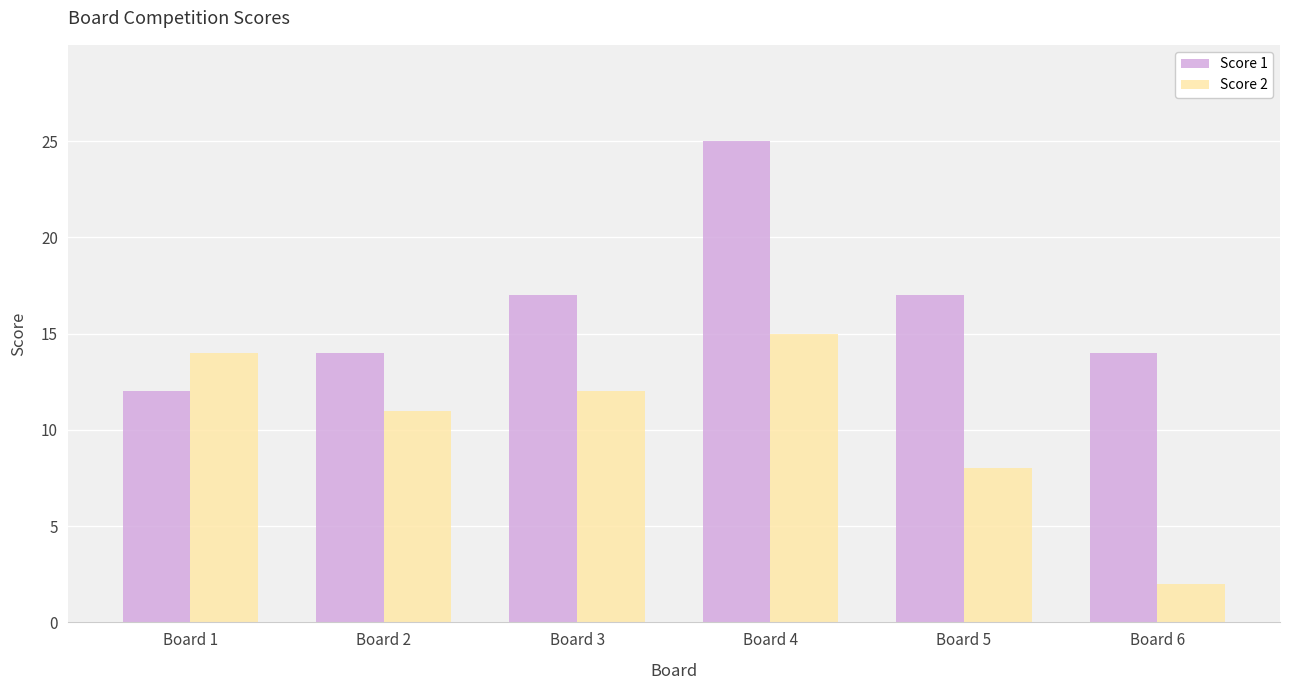

How many bars are there in each group?

2